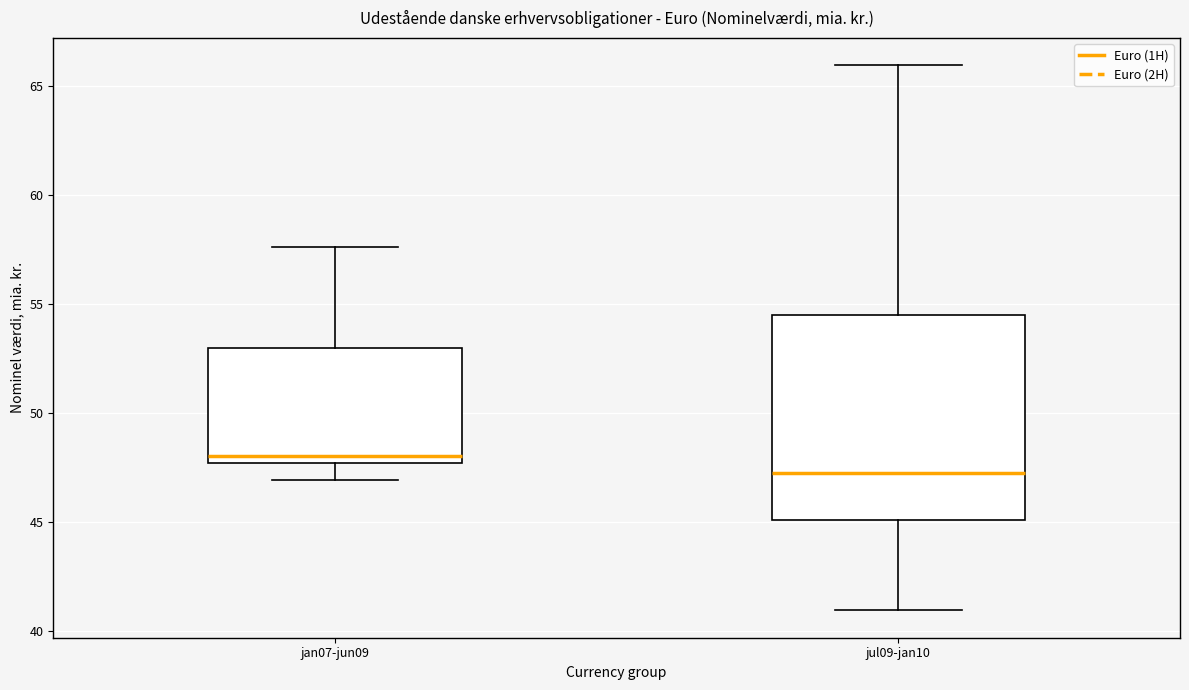

Where does the upper whisker of the box for jan07-jun09 end on the y-axis? The values are not printed on the chart, so give them approximately, as read against the axis.

57.5